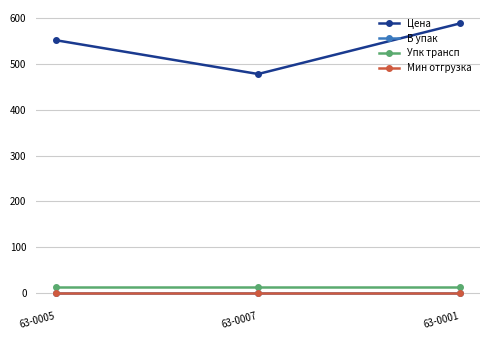

Does the chart have visible grid lines?

Yes